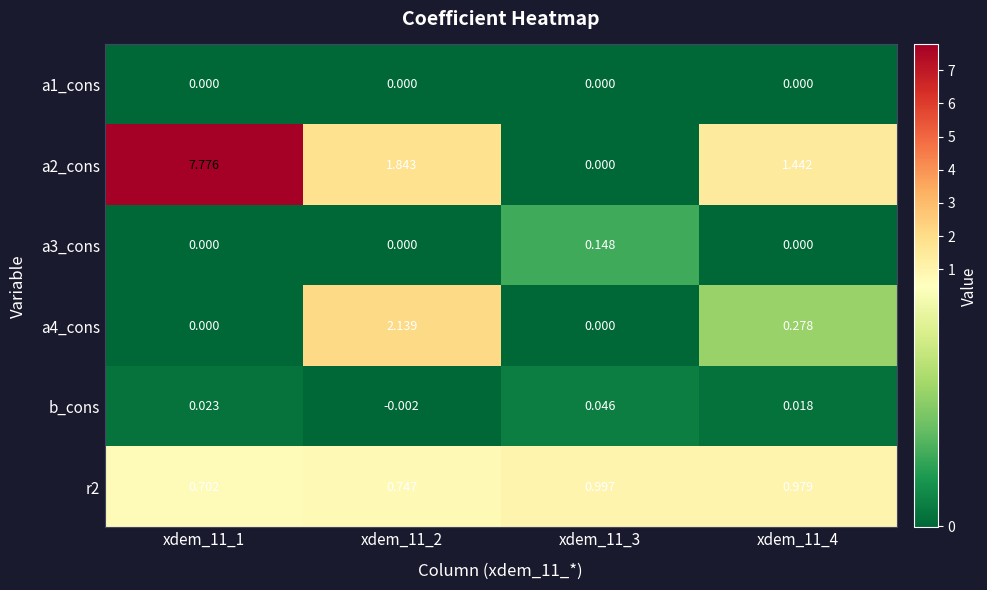

Which series has the largest range (max minus min)?

a2_cons